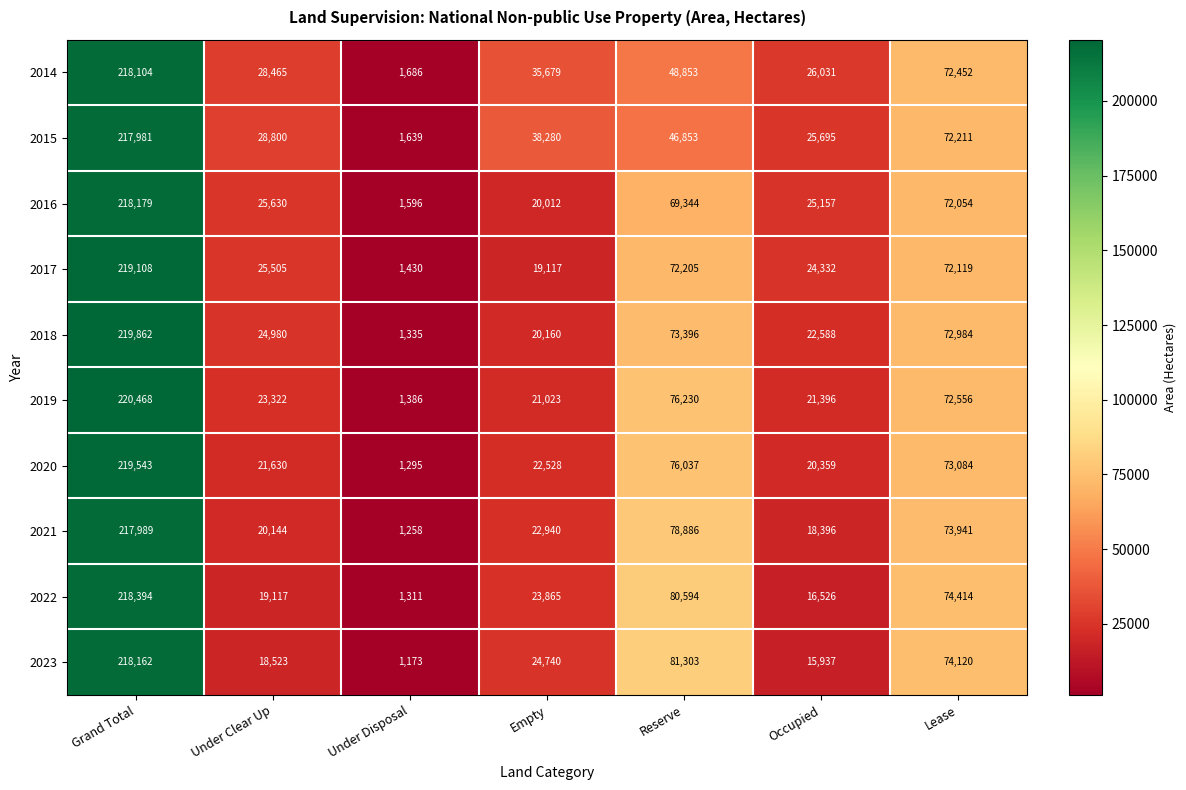

How many distinct data groups are displayed?

10